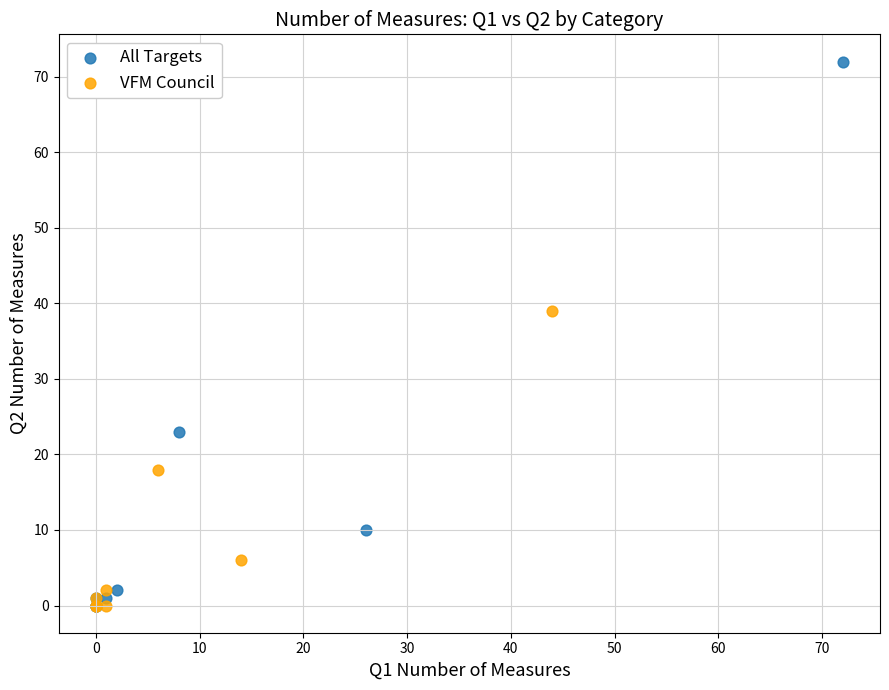

Which series has the widest spread of Y values?

All Targets